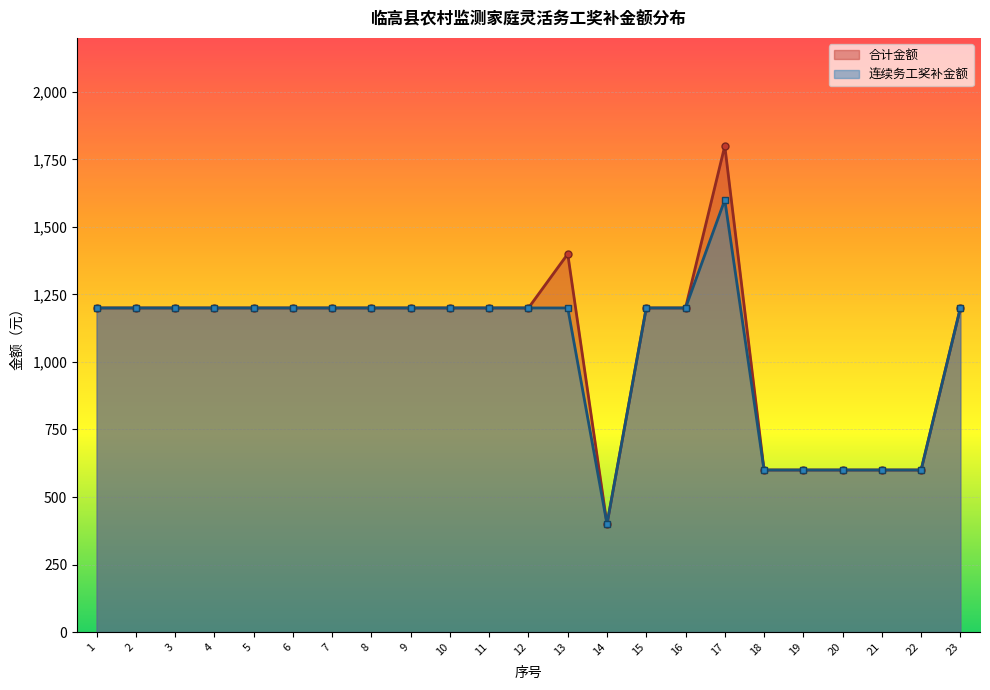

Reading right to left, extract all data points from this chart.

合计金额: 23=1200	22=600	21=600	20=600	19=600	18=600	17=1800	16=1200	15=1200	14=400	13=1400	12=1200	11=1200	10=1200	9=1200	8=1200	7=1200	6=1200	5=1200	4=1200	3=1200	2=1200	1=1200
连续务工奖补金额: 23=1200	22=600	21=600	20=600	19=600	18=600	17=1600	16=1200	15=1200	14=400	13=1200	12=1200	11=1200	10=1200	9=1200	8=1200	7=1200	6=1200	5=1200	4=1200	3=1200	2=1200	1=1200